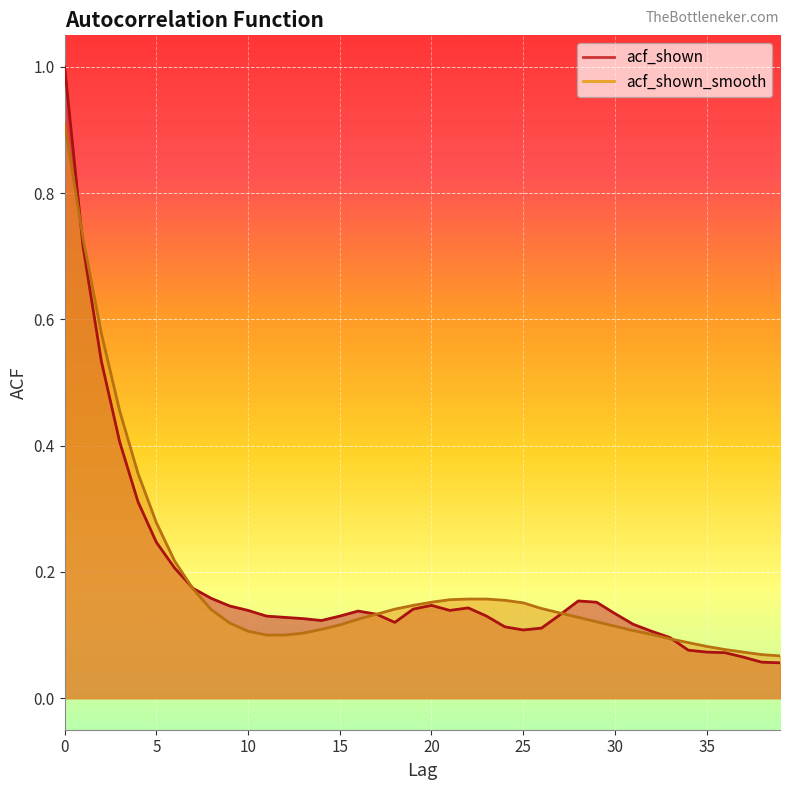

Does the chart display data point markers on the line(s)?

No